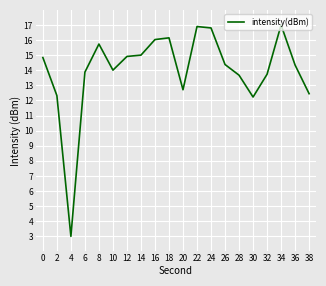

Where is the first local minimum?

4